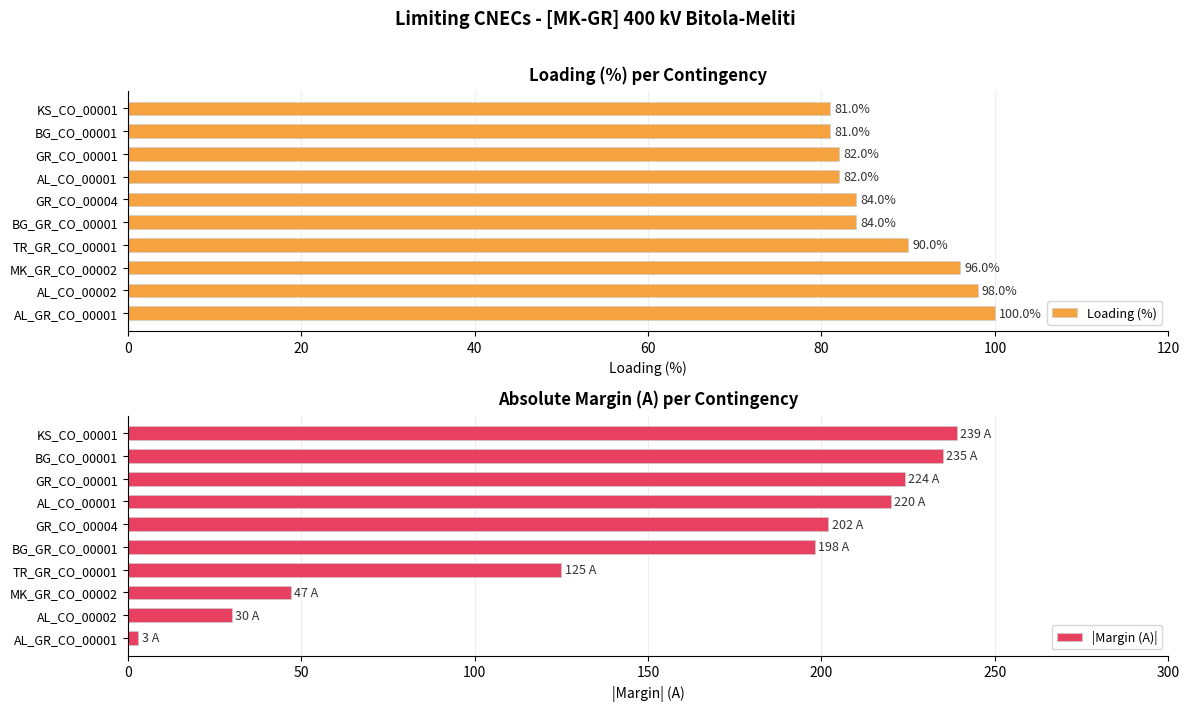

Where is Loading (%) nearest to the value 90?

TR_GR_CO_00001